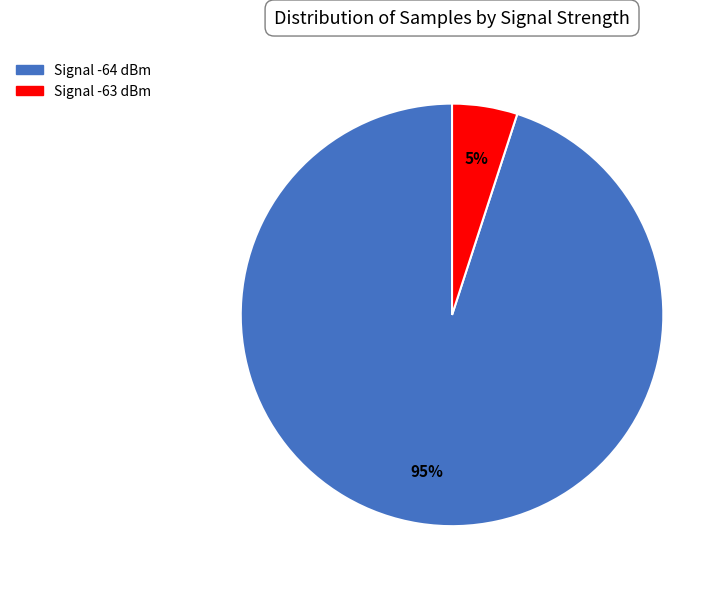

Does any single category account for the majority?

Yes